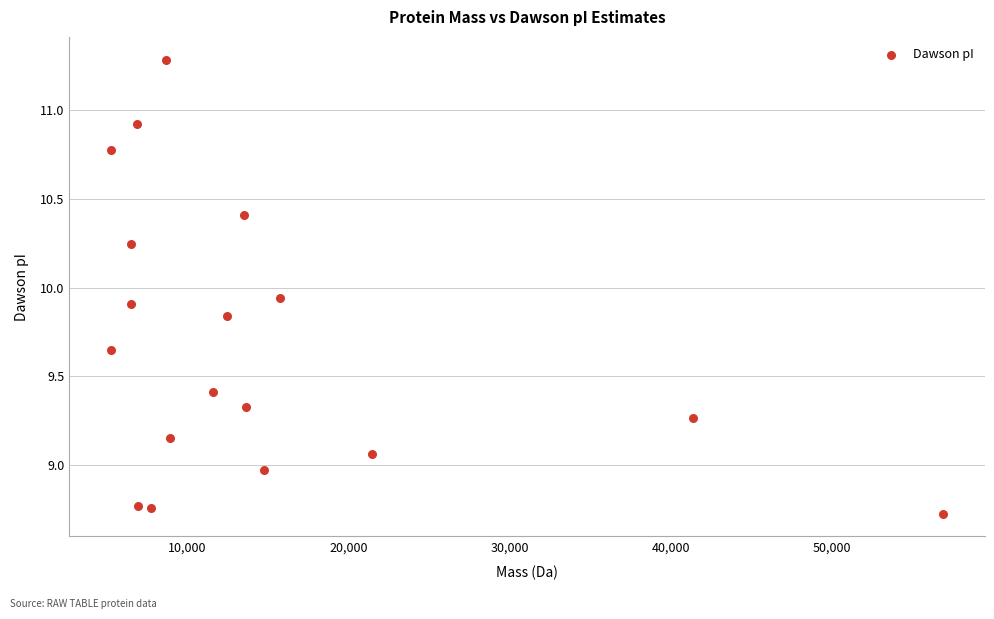

What is the range of X values (max minus min)?

51668.5